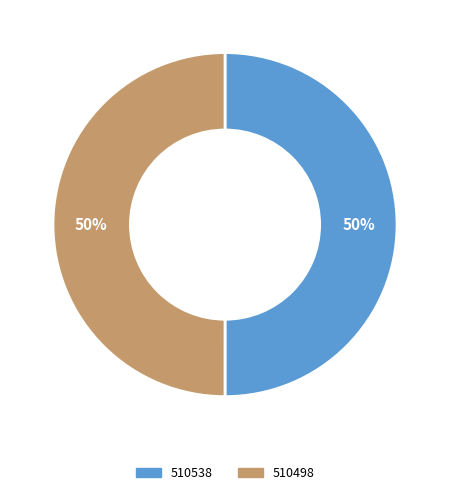

To the nearest percent, what percentage of the pie is 510498?

50%